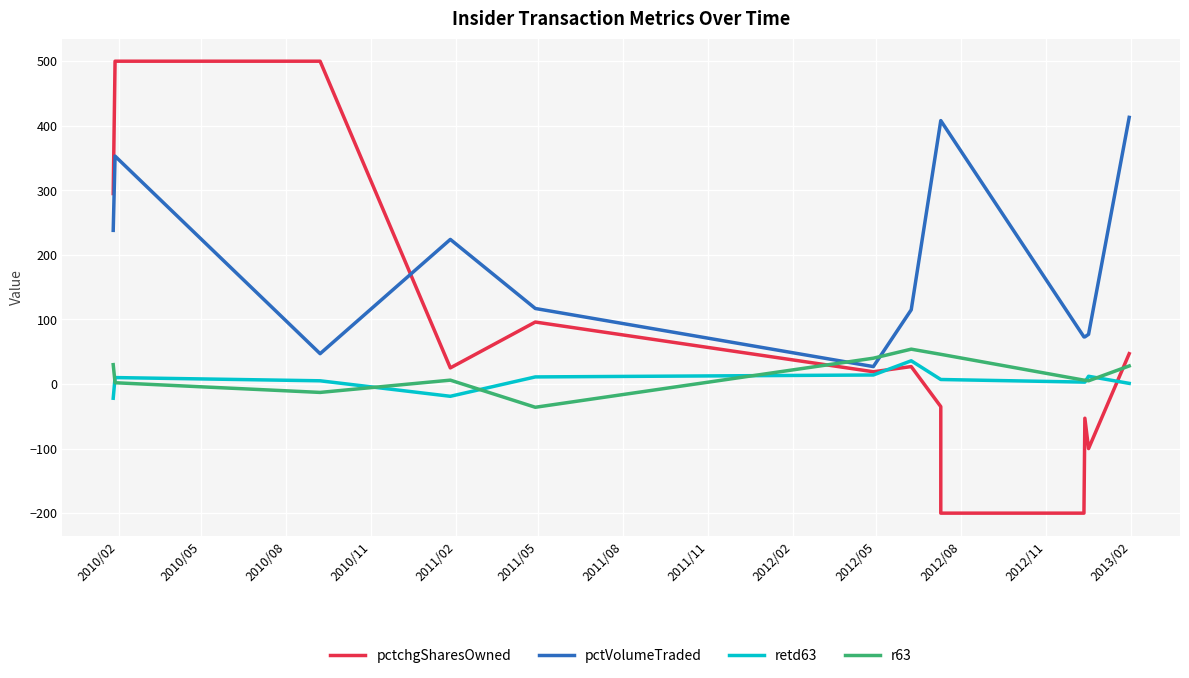

Rank the series by their maximum value, from lowest to highest.

retd63, r63, pctVolumeTraded, pctchgSharesOwned